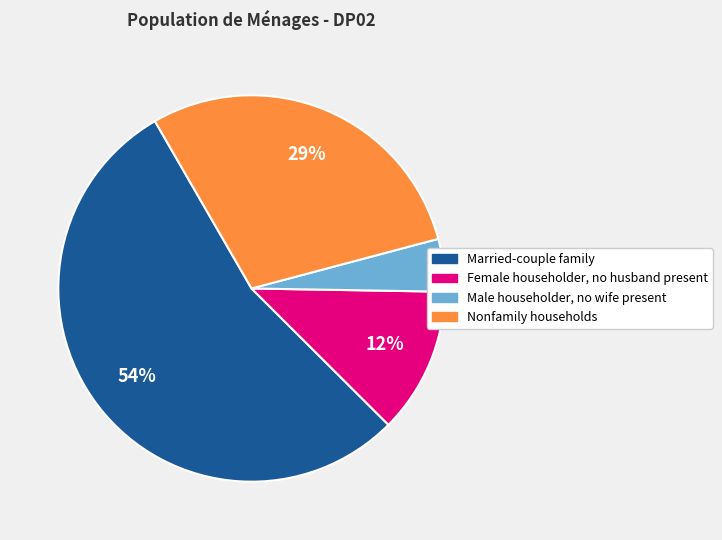

Does any single category account for the majority?

Yes